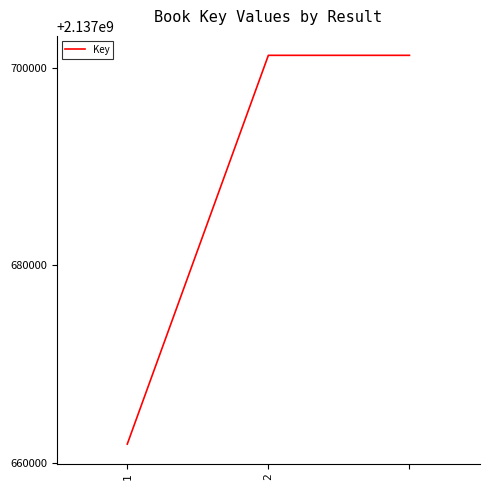

What is the maximum value shown in the chart?

2137701233